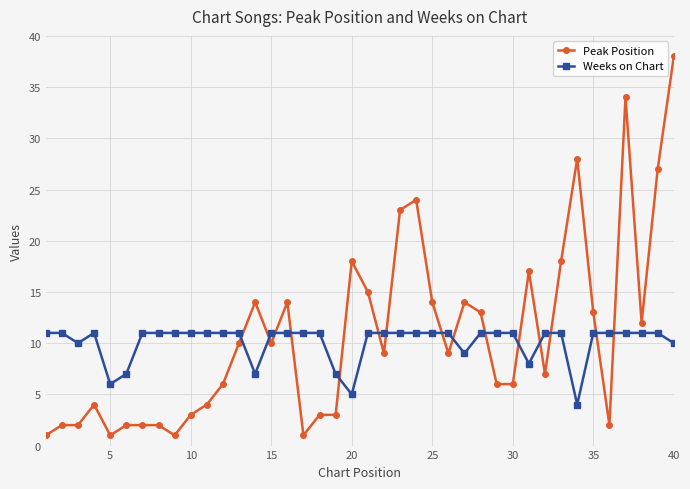

What is the sum of all Weeks on Chart values?

403